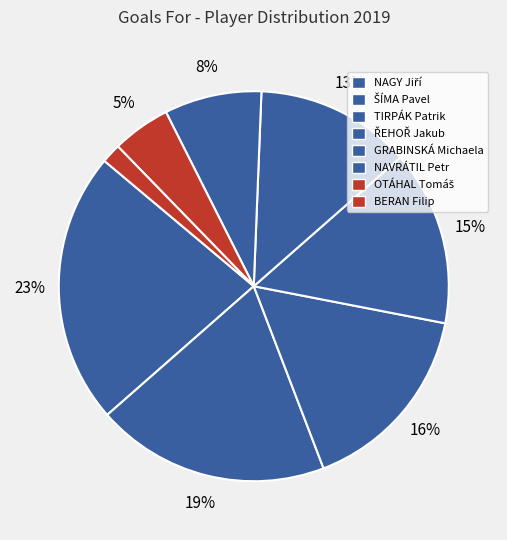

How many segments does this pie chart have?

8